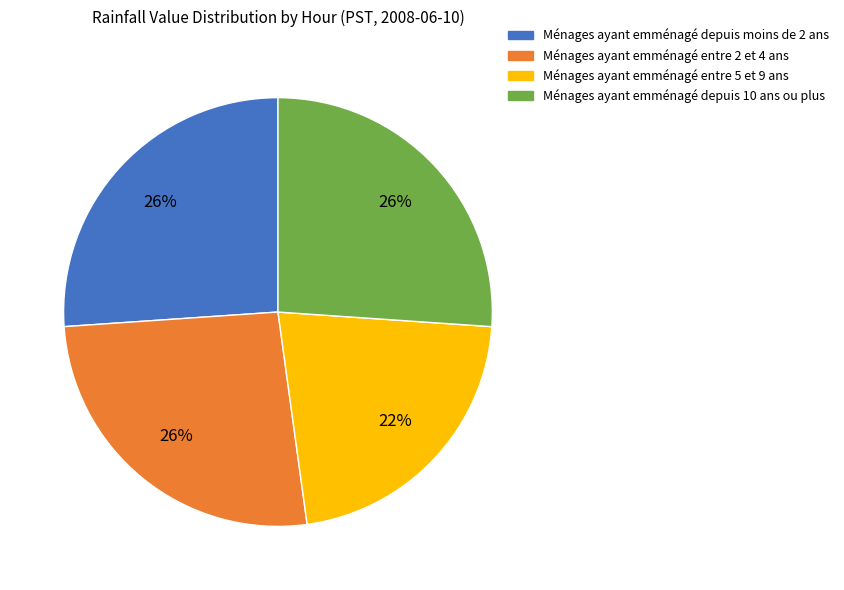

How many slices are in this pie chart?

4